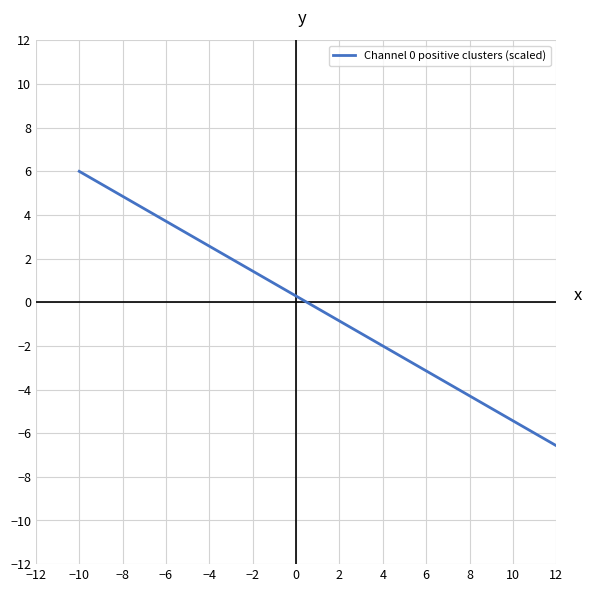

How many lines are shown in the chart?

1